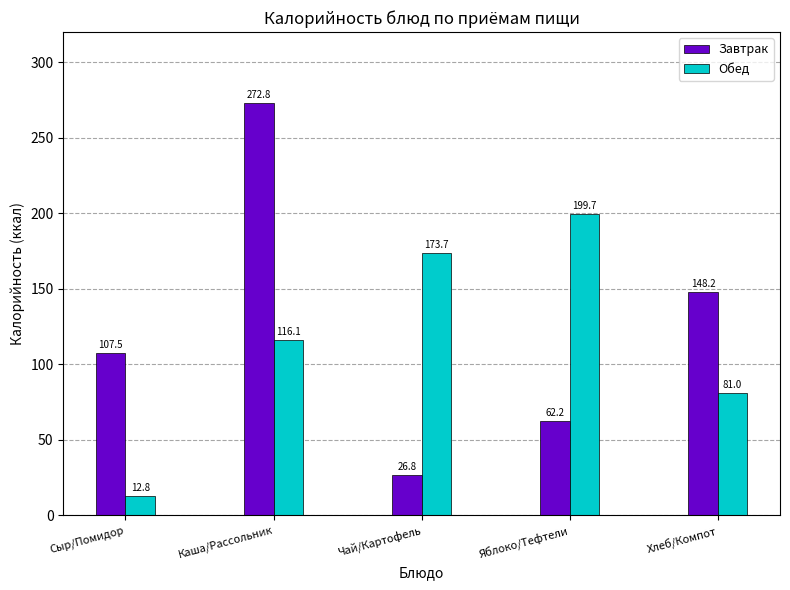

What is the sum of all Завтрак values?

617.5